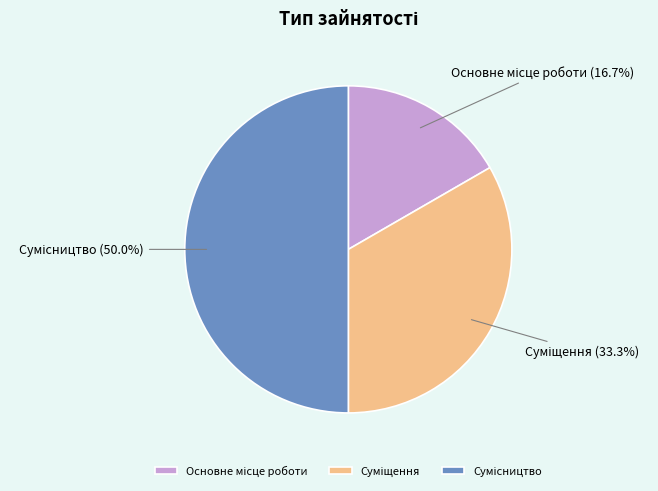

What is the change in value from Основне місце роботи to Суміщення?

+1